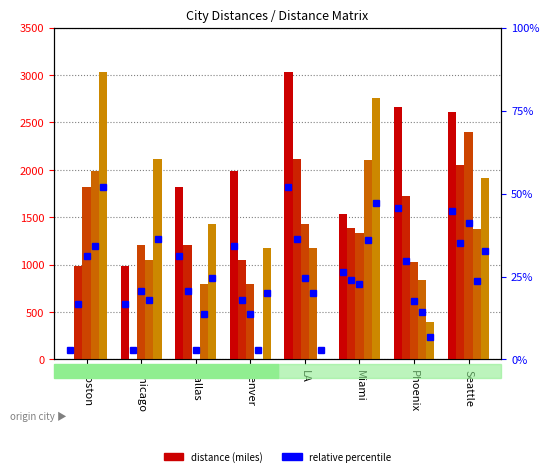

The Denver series shows 1050 at Chicago. True or false?

True